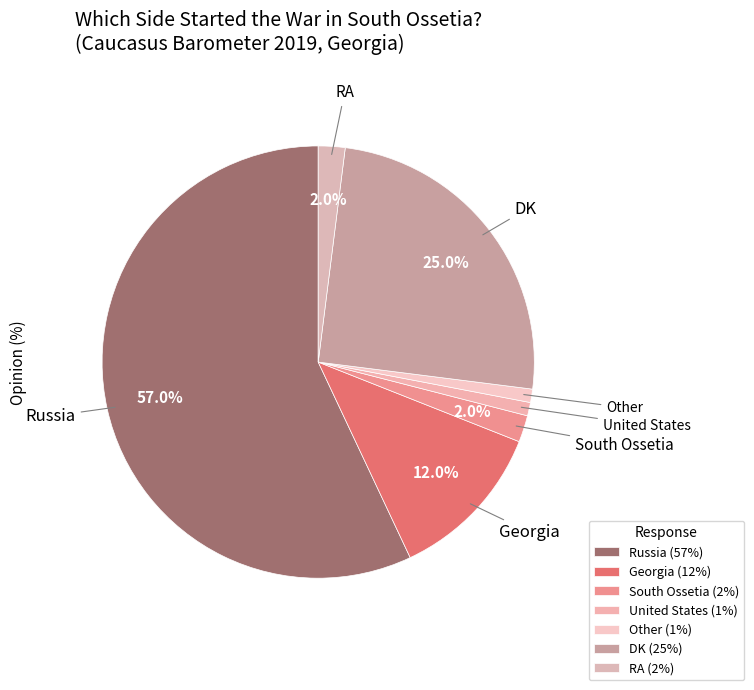

What percentage is the South Ossetia slice, to the nearest percent?

2%